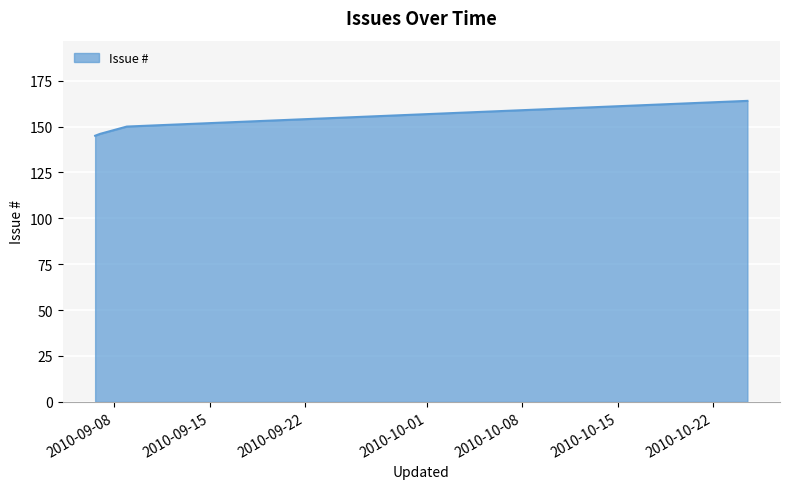

True or false: there are more than 1 points higher than both neighbors.

False